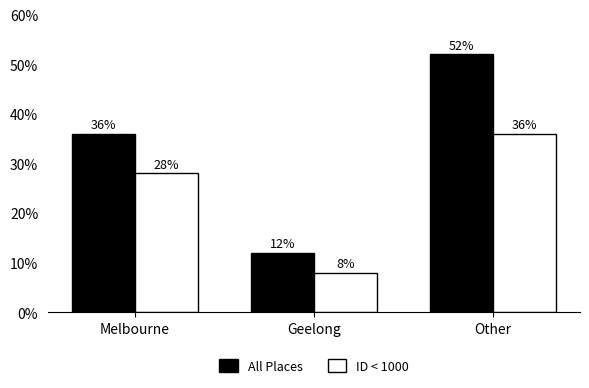

Which series has the largest total across all categories?

All Places